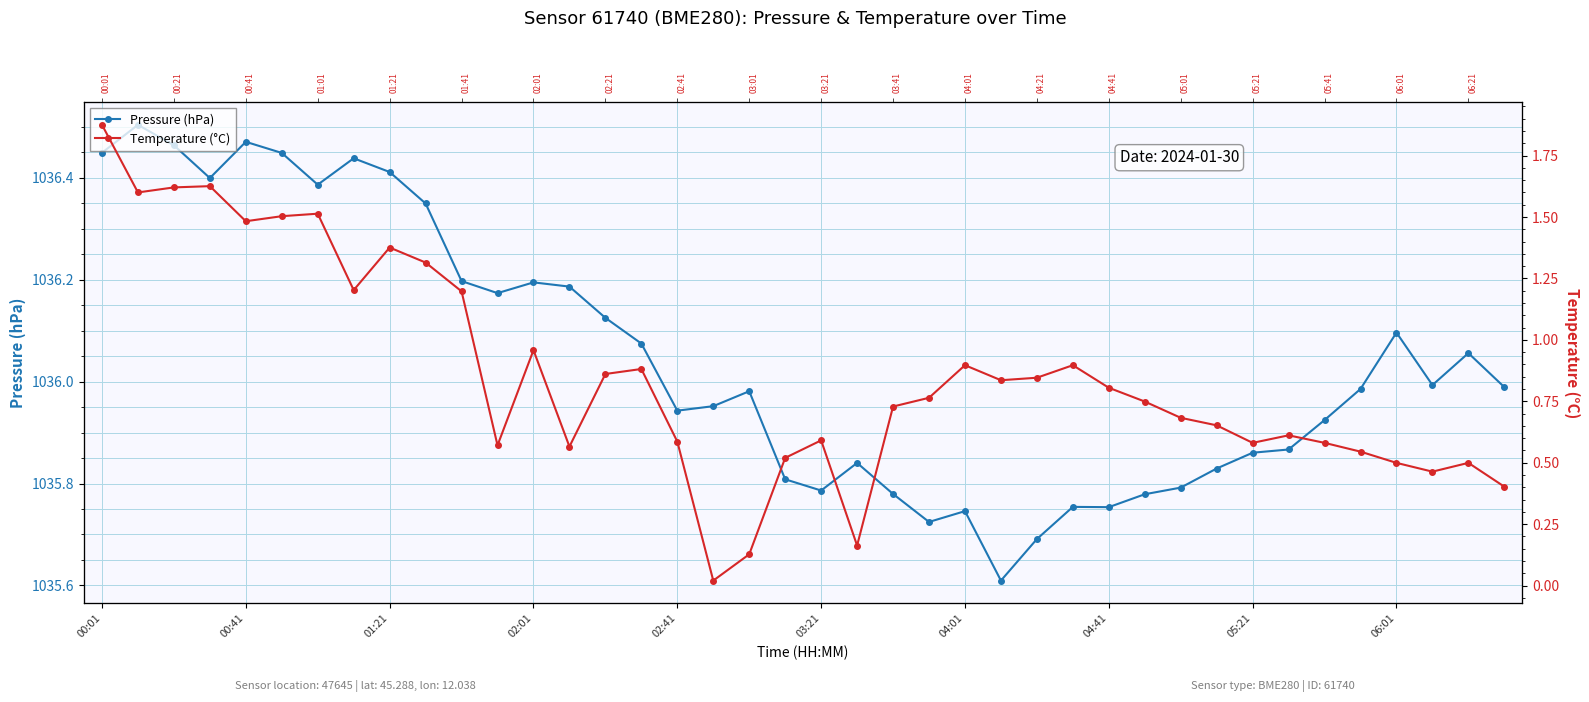

In Pressure (hPa), how many points are lower than both neighbors (excluding endpoints)?

9